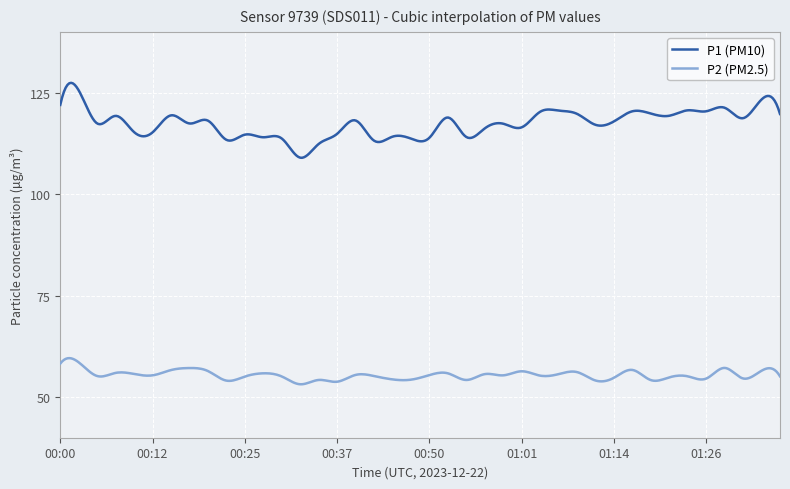

Which series has the widest spread of values?

P1 (PM10)